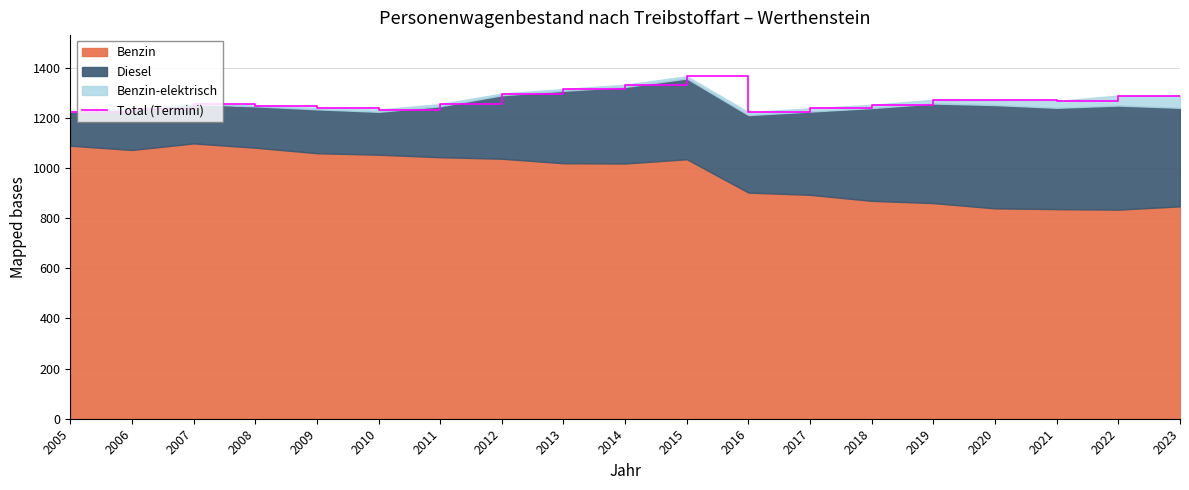

What is the change in value from 2007 to 2020?

+14